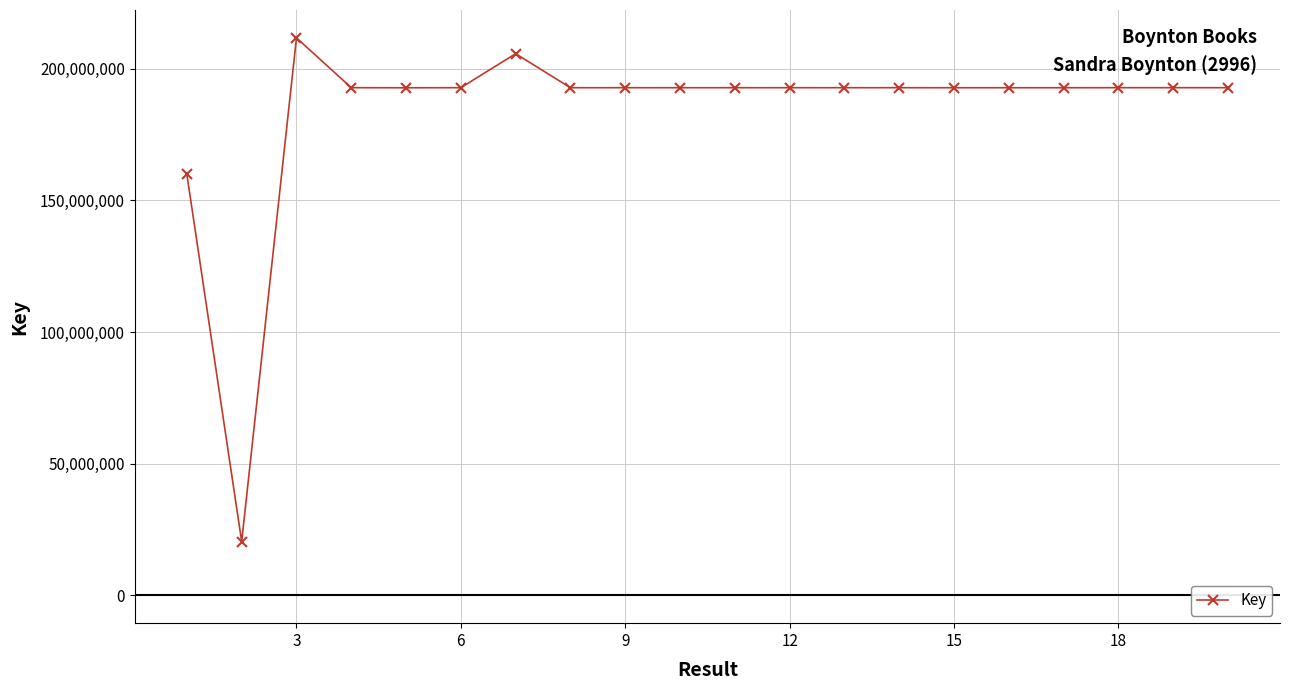

What is the value of the 2nd point from the left?

20379506